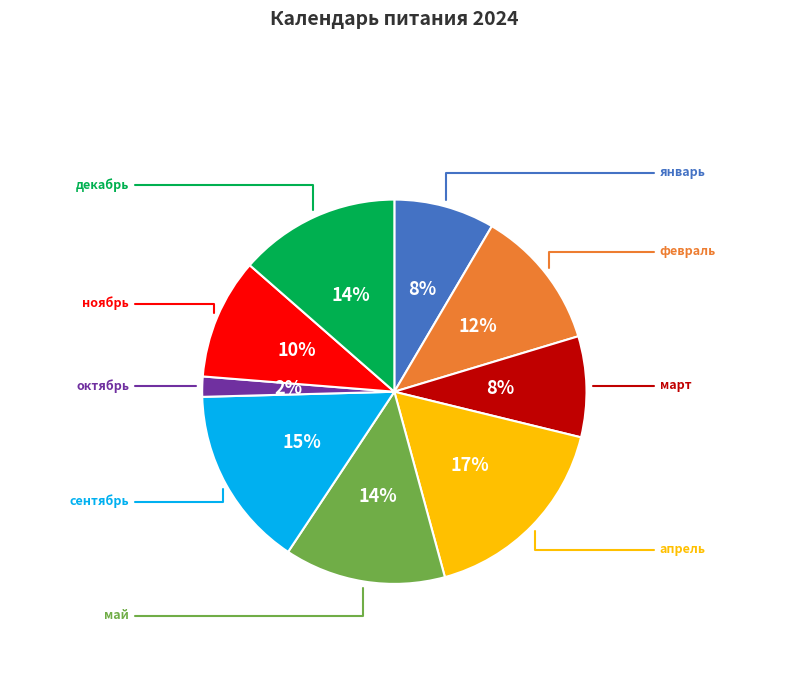

Is there any slice that represents more than half of the pie?

No